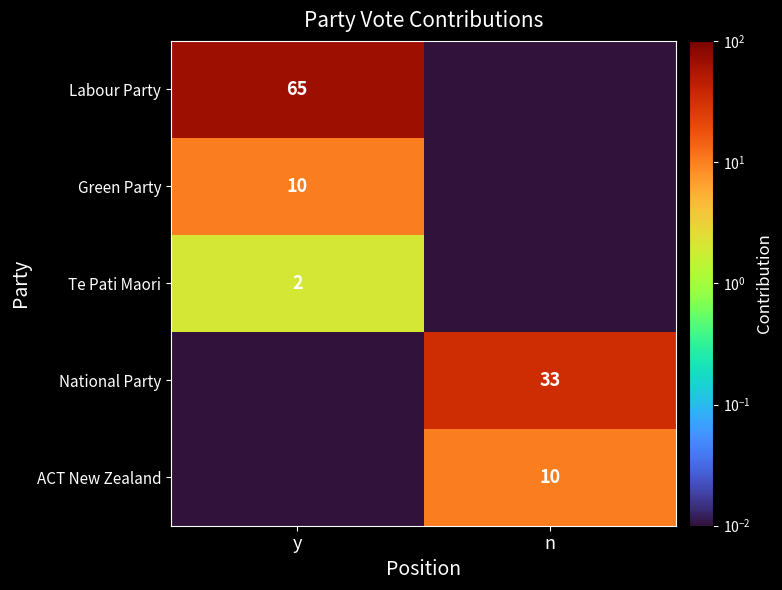

How many series are shown in this chart?

5